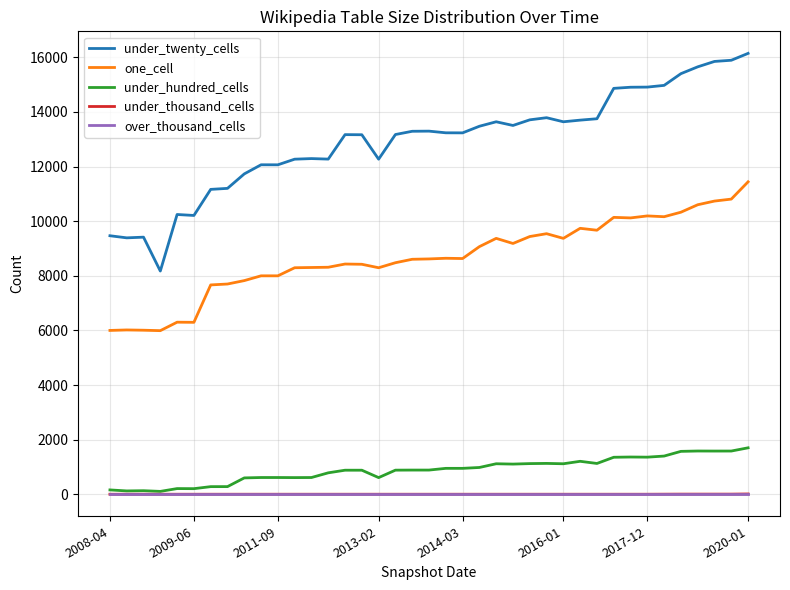

Which series has the largest total across all categories?

under_twenty_cells